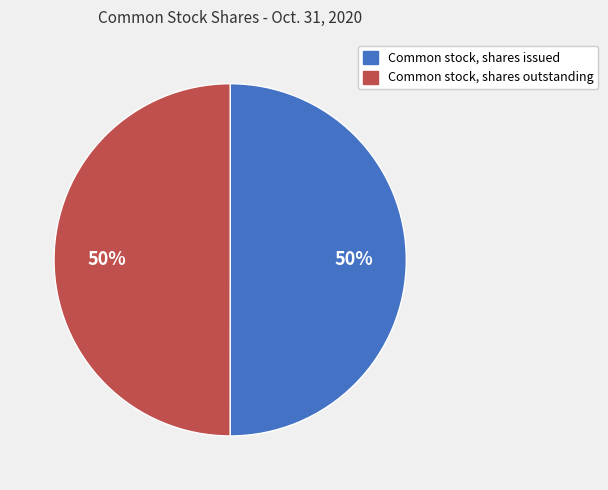

To the nearest percent, what is the combined percentage of Common stock, shares outstanding and Common stock, shares issued?

100%